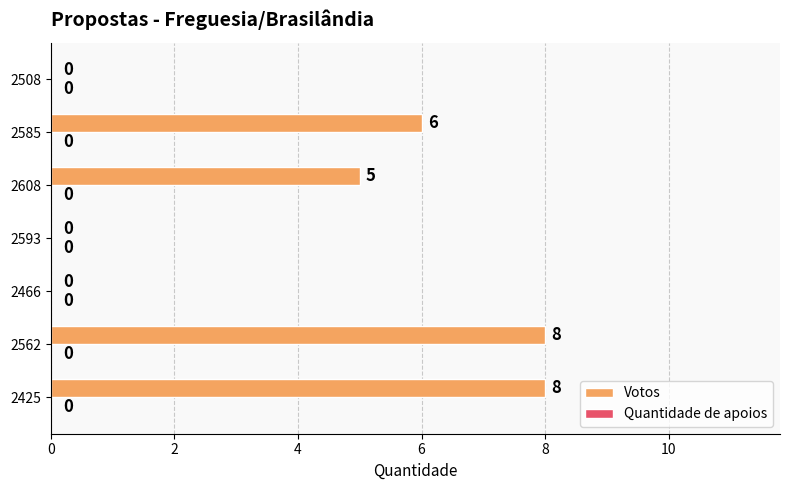

The value at 2593 is -4. True or false?

False